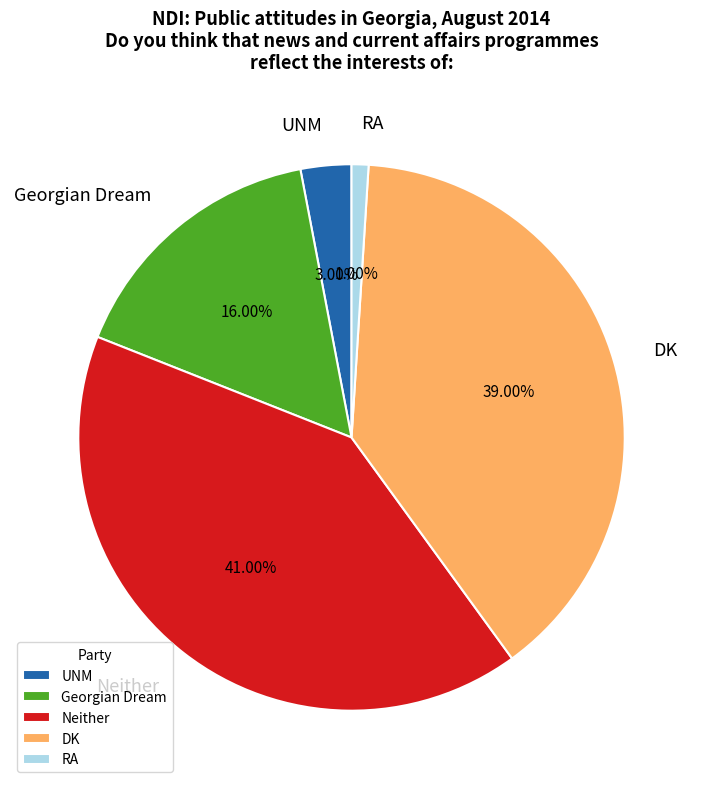

To the nearest percent, what is the difference between the Georgian Dream and UNM slice percentages?

13%